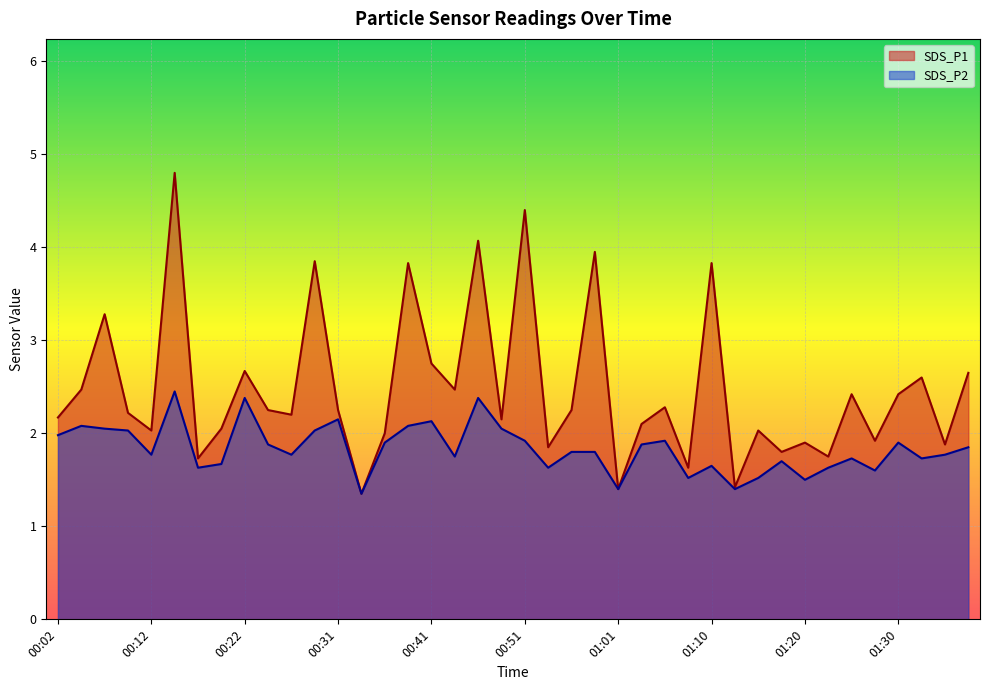

What is the spread (max minus min) of values at 00:46?

1.7